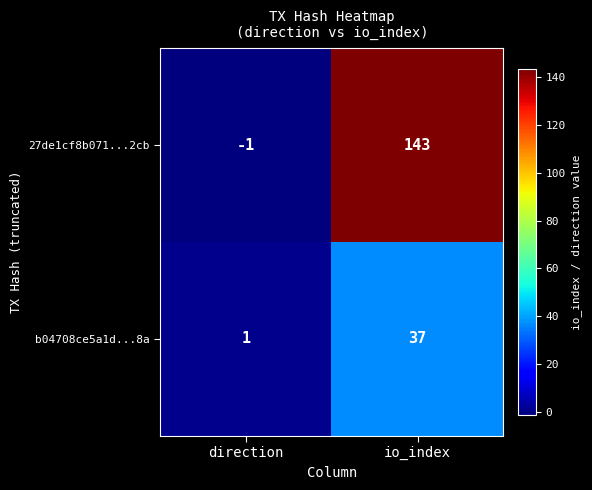

Where is 27de1cf8b071...2cb nearest to the value 71?

direction